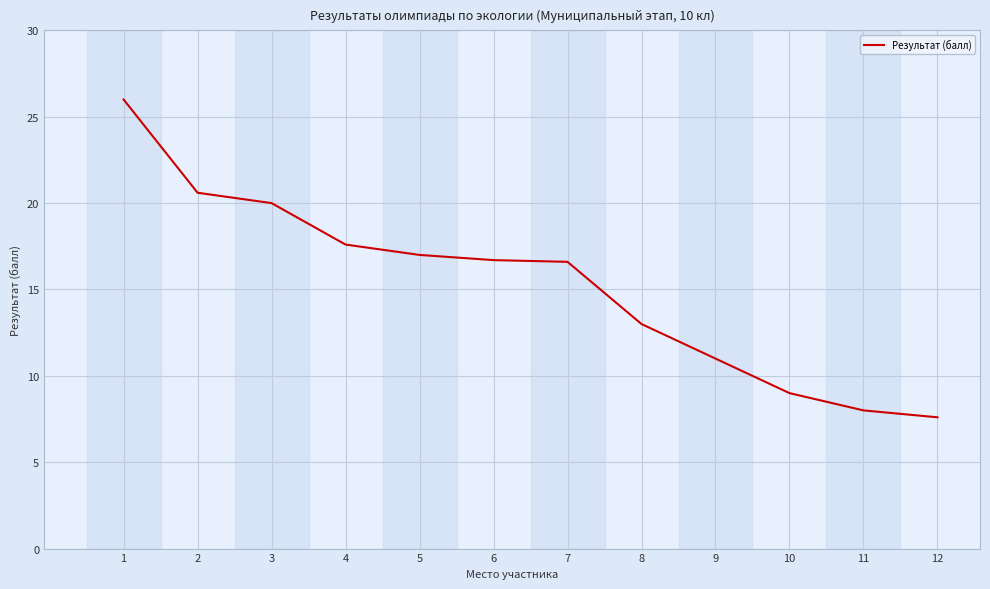

Approximately how many times larger is the value at 4 compared to 2?

0.9